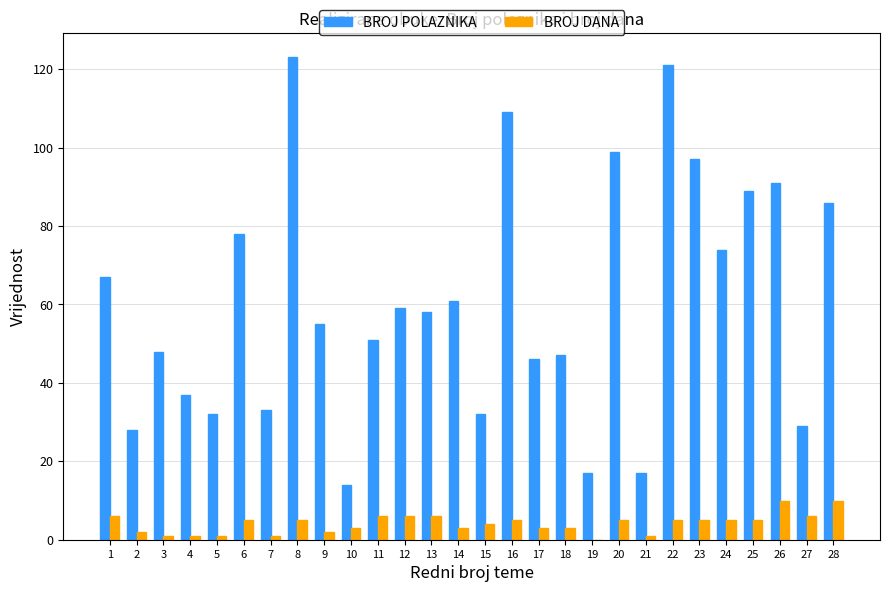

What is the maximum value for BROJ POLAZNIKA?

123